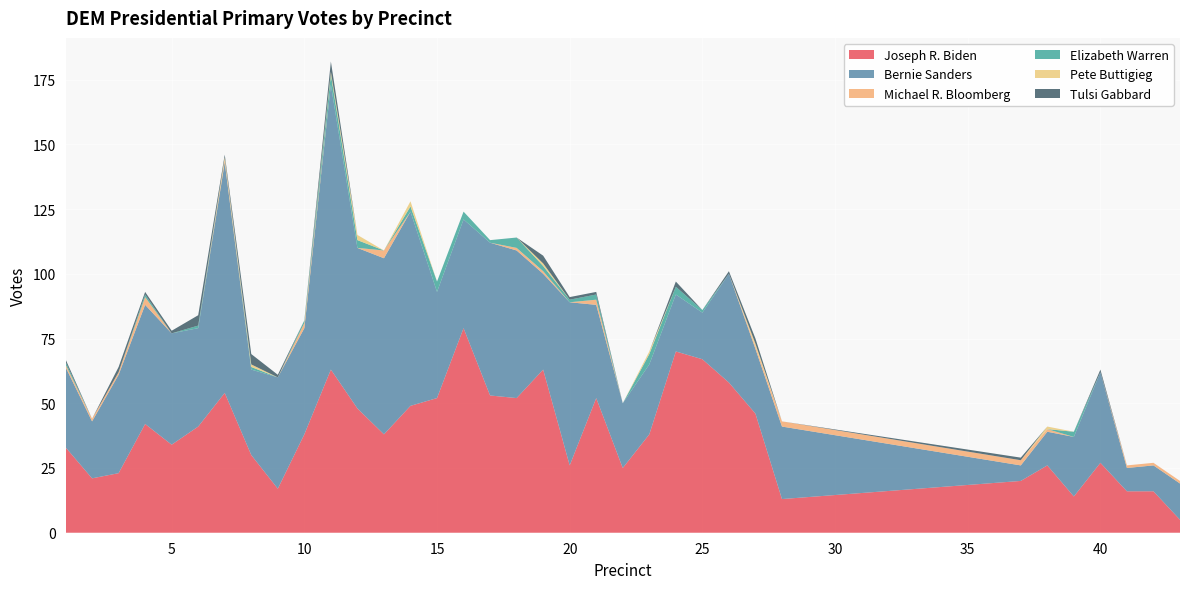

Reading left to right, transcribe all the data shown in this chart.

Joseph R. Biden: 1=33	2=21	3=23	4=42	5=34	6=41	7=54	8=30	9=17	10=38	11=63	12=48	13=38	14=49	15=52	16=79	17=53	18=52	19=63	20=26	21=52	22=25	23=38	24=70	25=67	26=58	27=46	28=13	37=20	38=26	39=14	40=27	41=16	42=16	43=5
Bernie Sanders: 1=31	2=22	3=38	4=46	5=43	6=38	7=89	8=33	9=43	10=41	11=110	12=62	13=68	14=75	15=41	16=42	17=59	18=57	19=37	20=63	21=36	22=25	23=27	24=22	25=18	26=42	27=25	28=28	37=6	38=13	39=23	40=35	41=9	42=10	43=14
Michael R. Bloomberg: 1=1	2=1	3=1	4=3	5=0	6=0	7=1	8=0	9=0	10=2	11=0	12=0	13=3	14=0	15=0	16=0	17=0	18=1	19=1	20=0	21=2	22=0	23=0	24=0	25=0	26=0	27=1	28=2	37=2	38=1	39=0	40=0	41=1	42=1	43=1
Elizabeth Warren: 1=1	2=0	3=0	4=1	5=0	6=1	7=0	8=1	9=0	10=1	11=4	12=3	13=0	14=2	15=4	16=3	17=1	18=4	19=2	20=1	21=2	22=0	23=4	24=3	25=1	26=0	27=0	28=0	37=0	38=0	39=2	40=0	41=0	42=0	43=0
Pete Buttigieg: 1=0	2=0	3=0	4=0	5=0	6=0	7=1	8=1	9=0	10=0	11=1	12=2	13=0	14=2	15=0	16=0	17=0	18=0	19=1	20=0	21=0	22=0	23=1	24=0	25=0	26=0	27=1	28=0	37=0	38=1	39=0	40=0	41=0	42=0	43=0
Tulsi Gabbard: 1=1	2=0	3=2	4=1	5=1	6=4	7=1	8=4	9=1	10=0	11=4	12=0	13=0	14=0	15=0	16=0	17=0	18=0	19=3	20=1	21=1	22=0	23=0	24=2	25=0	26=1	27=2	28=0	37=1	38=0	39=0	40=1	41=0	42=0	43=0